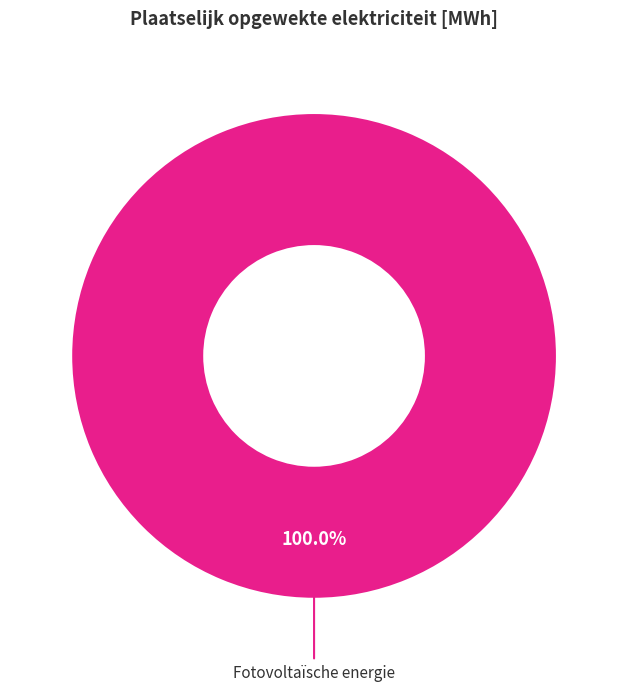

Does any single category account for the majority?

Yes